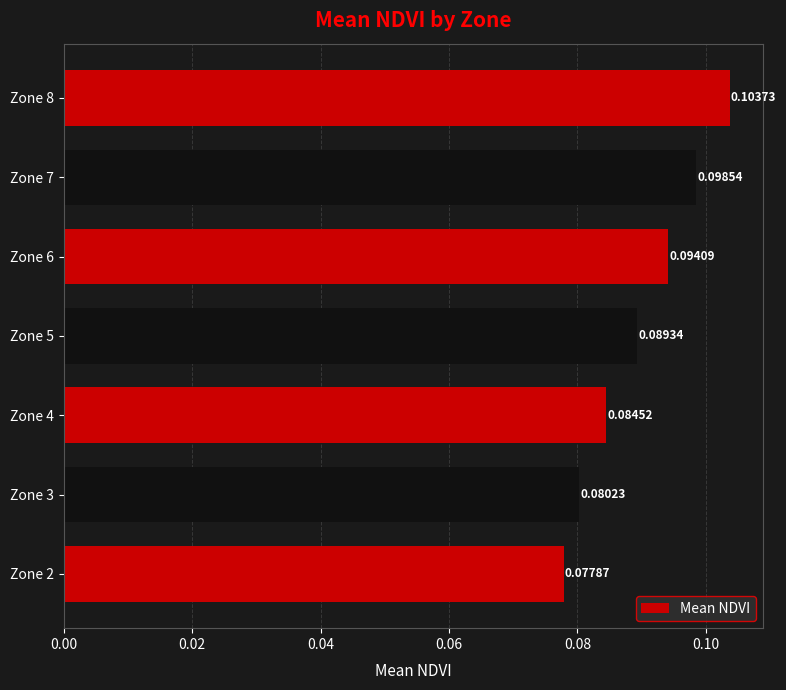

Count the number of categories in the chart.

7